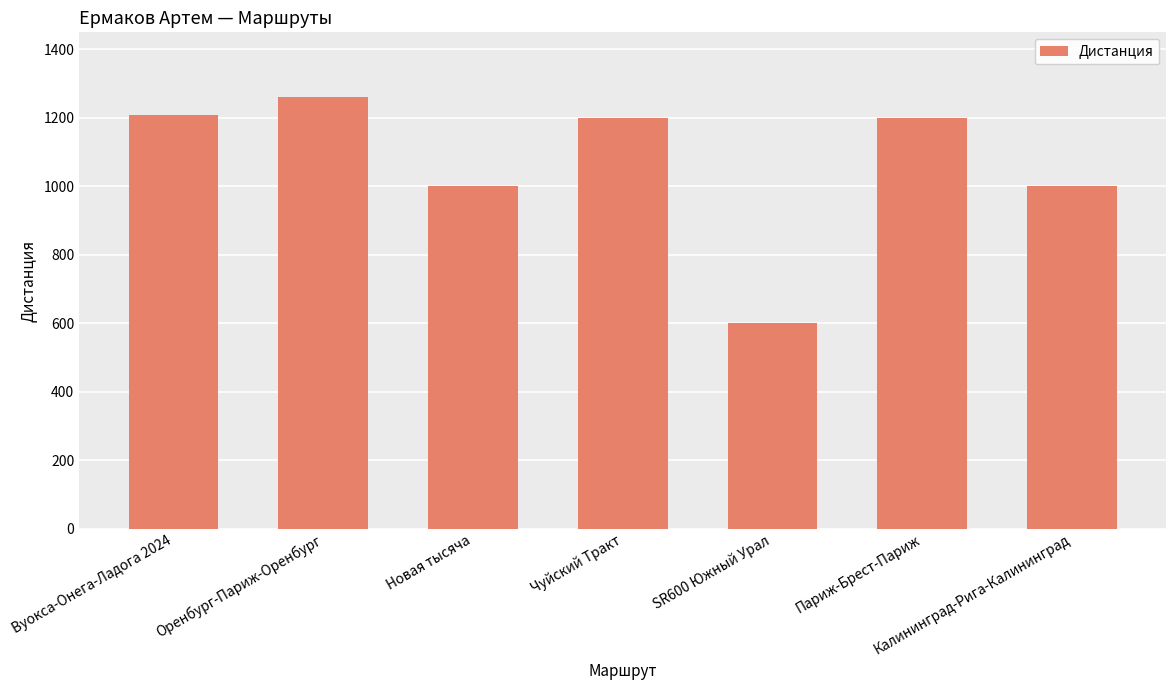

How many distinct data groups are displayed?

1